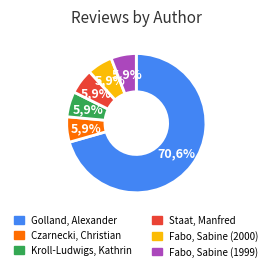

To the nearest percent, what is the combined percentage of Kroll-Ludwigs, Kathrin and Golland, Alexander?

76%